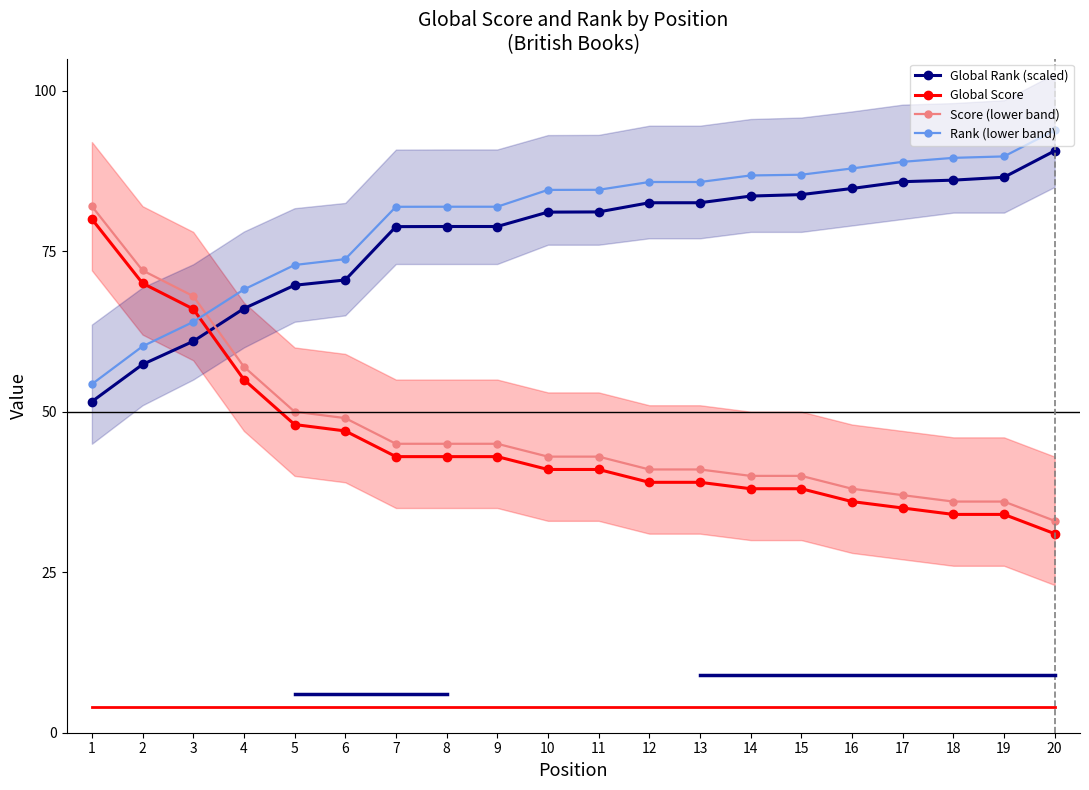

How many data points in Rank (lower band) are above 84?

11